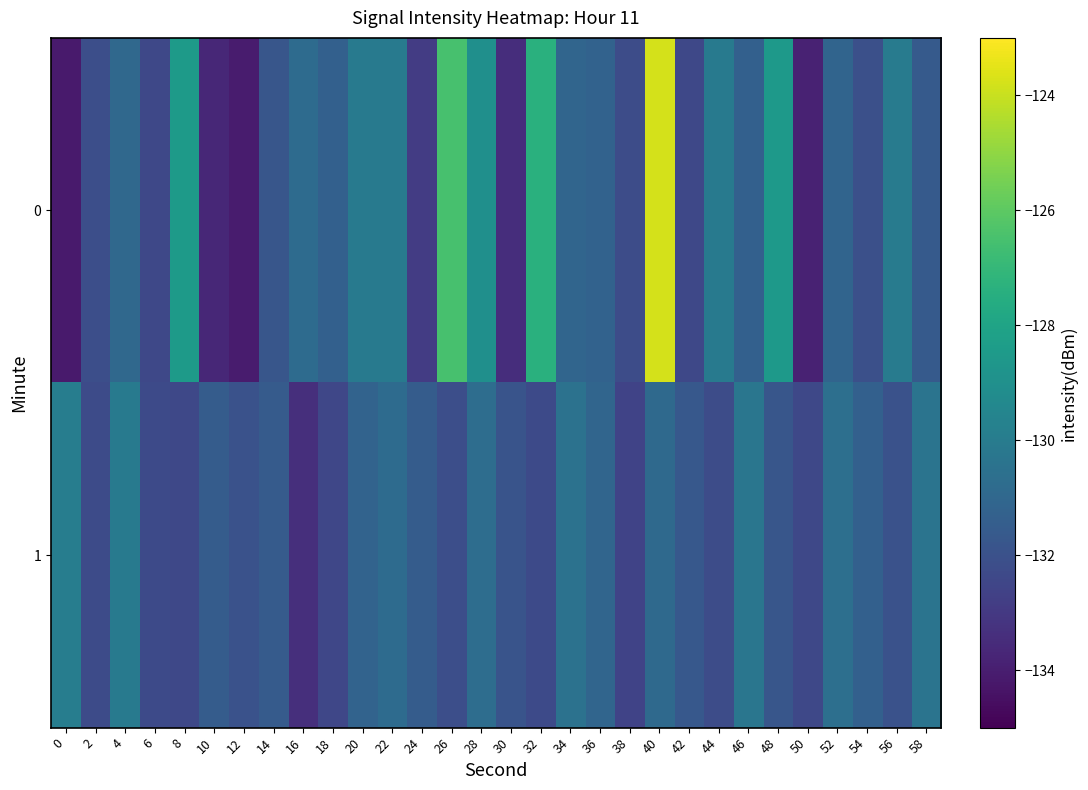

Count the number of data series in this chart.

2